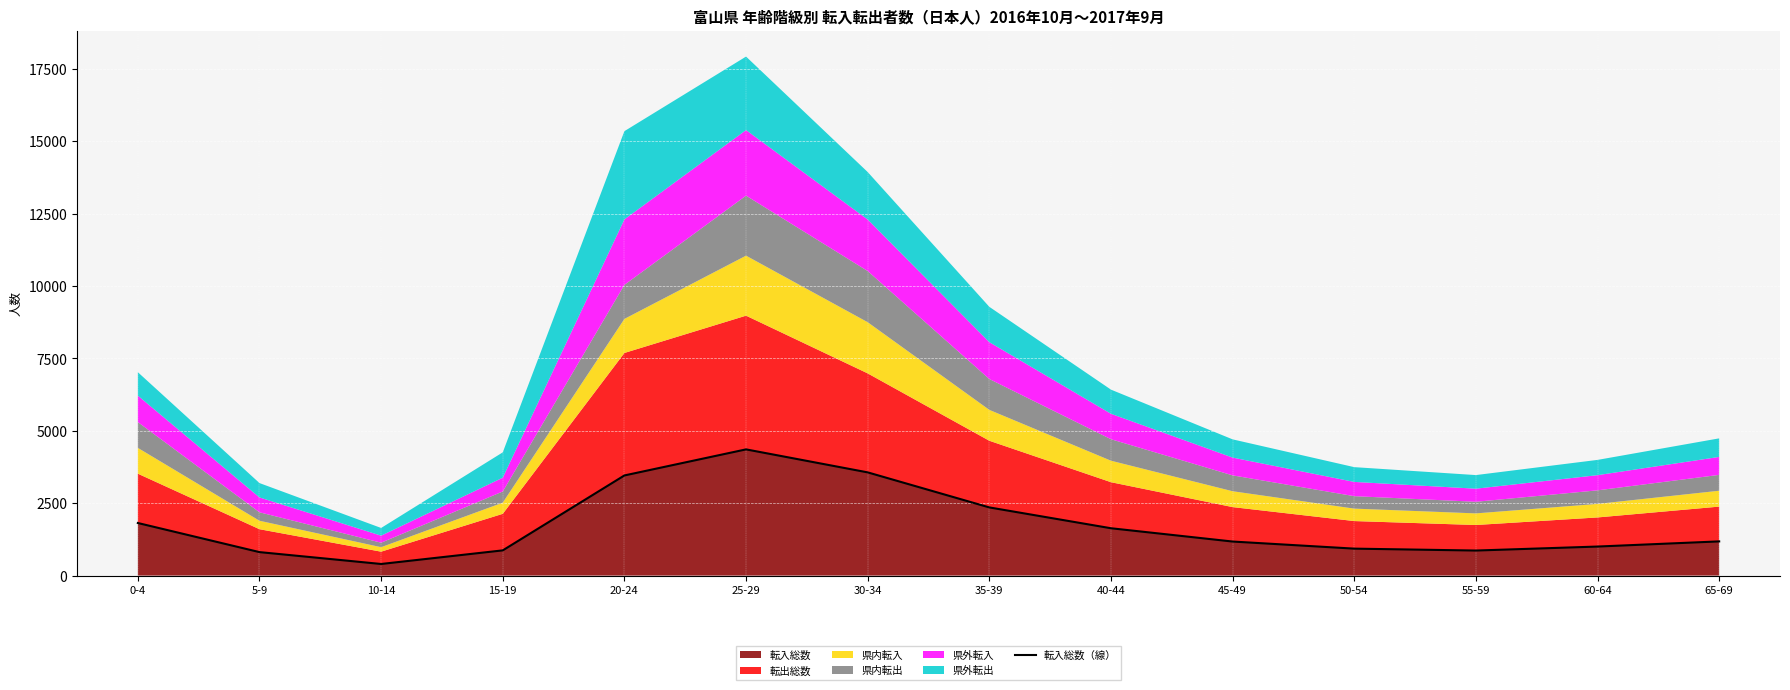

Reading left to right, list all the values displayed in this chart.

0-4=1815	5-9=810	10-14=400	15-19=870	20-24=3457	25-29=4357	30-34=3563	35-39=2353	40-44=1634	45-49=1175	50-54=930	55-59=864	60-64=1002	65-69=1180